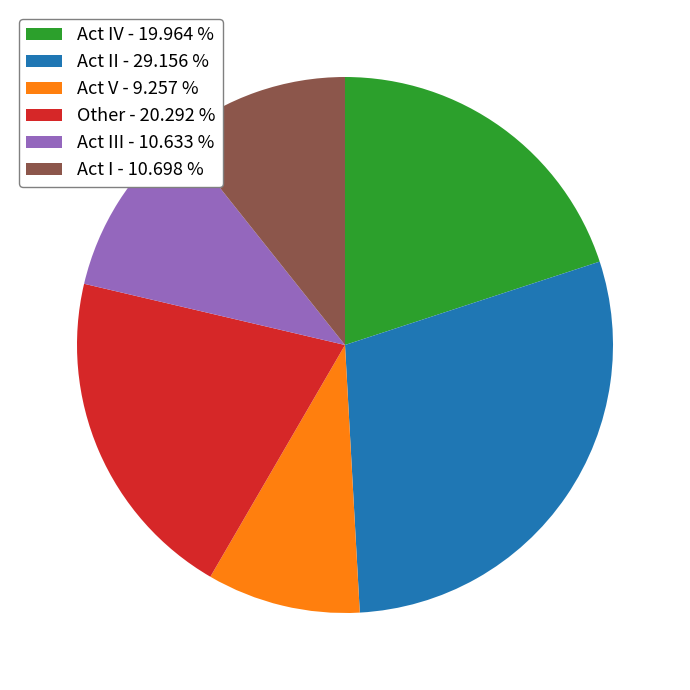

Combined, do Act I - 10.698 % and Act IV - 19.964 % account for over 50%?

No